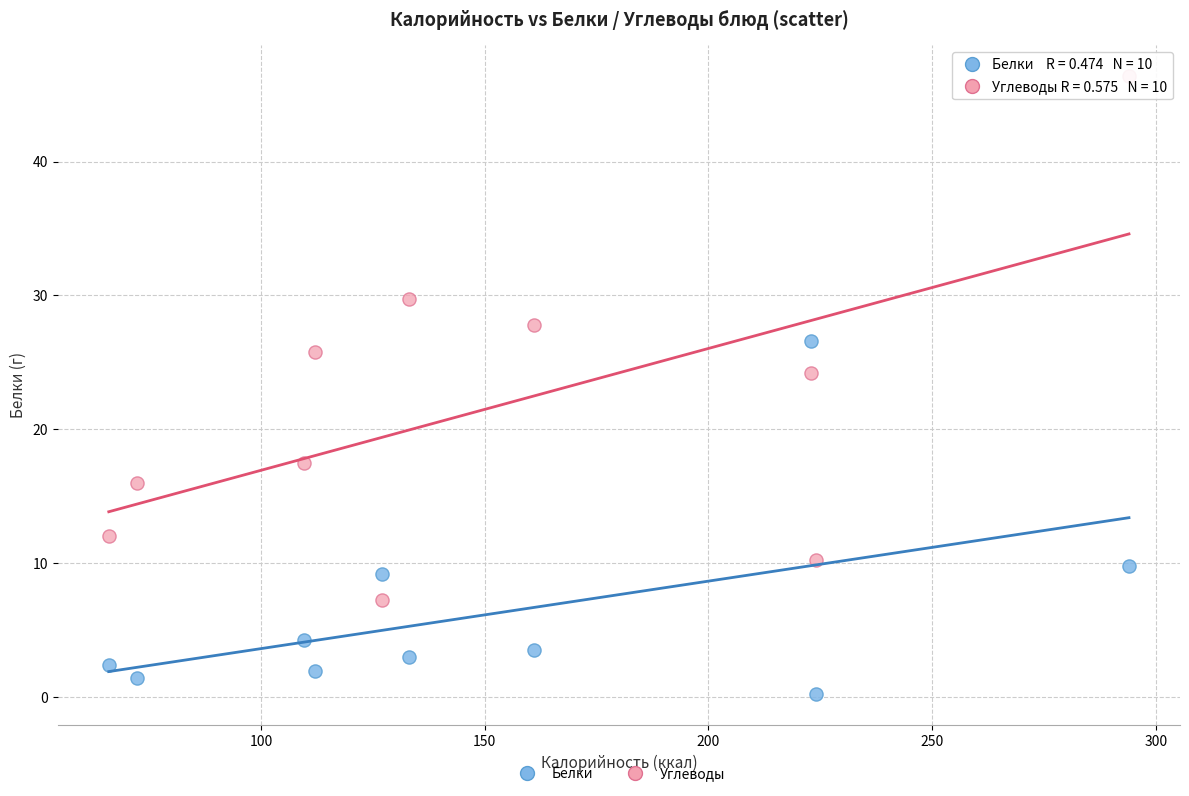

Which series contains the lowest Y value?

Белки